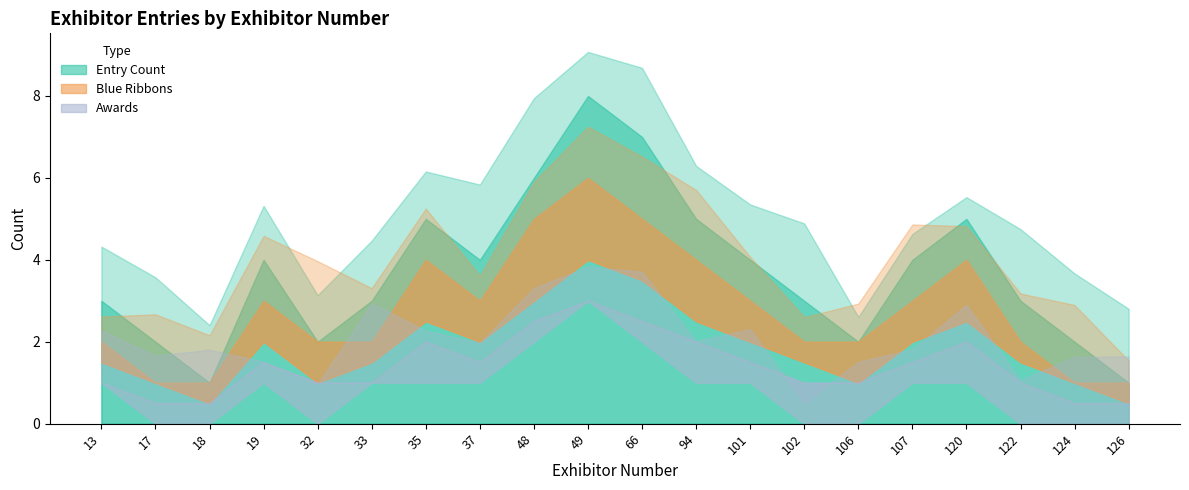

Reading left to right, transcribe all the data shown in this chart.

Entry Count: 13=3	17=2	18=1	19=4	32=2	33=3	35=5	37=4	48=6	49=8	66=7	94=5	101=4	102=3	106=2	107=4	120=5	122=3	124=2	126=1
Blue Ribbons: 13=2	17=1	18=1	19=3	32=2	33=2	35=4	37=3	48=5	49=6	66=5	94=4	101=3	102=2	106=2	107=3	120=4	122=2	124=1	126=1
Awards: 13=1	17=0	18=0	19=1	32=0	33=1	35=1	37=1	48=2	49=3	66=2	94=1	101=1	102=0	106=0	107=1	120=1	122=0	124=0	126=0